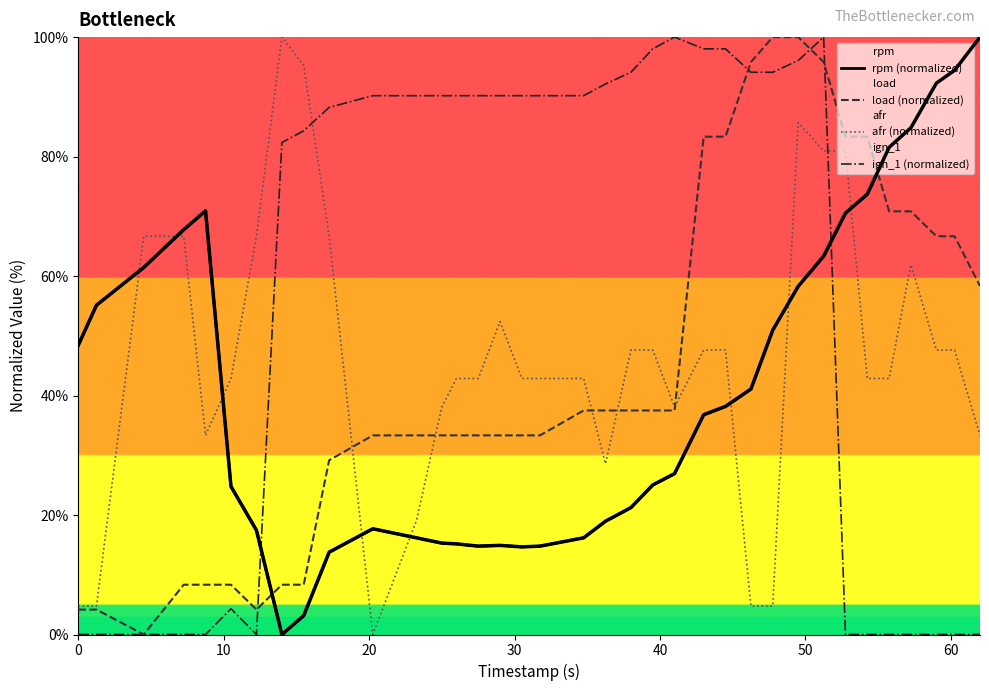

What is the sum of all load (normalized) values?

1595.8